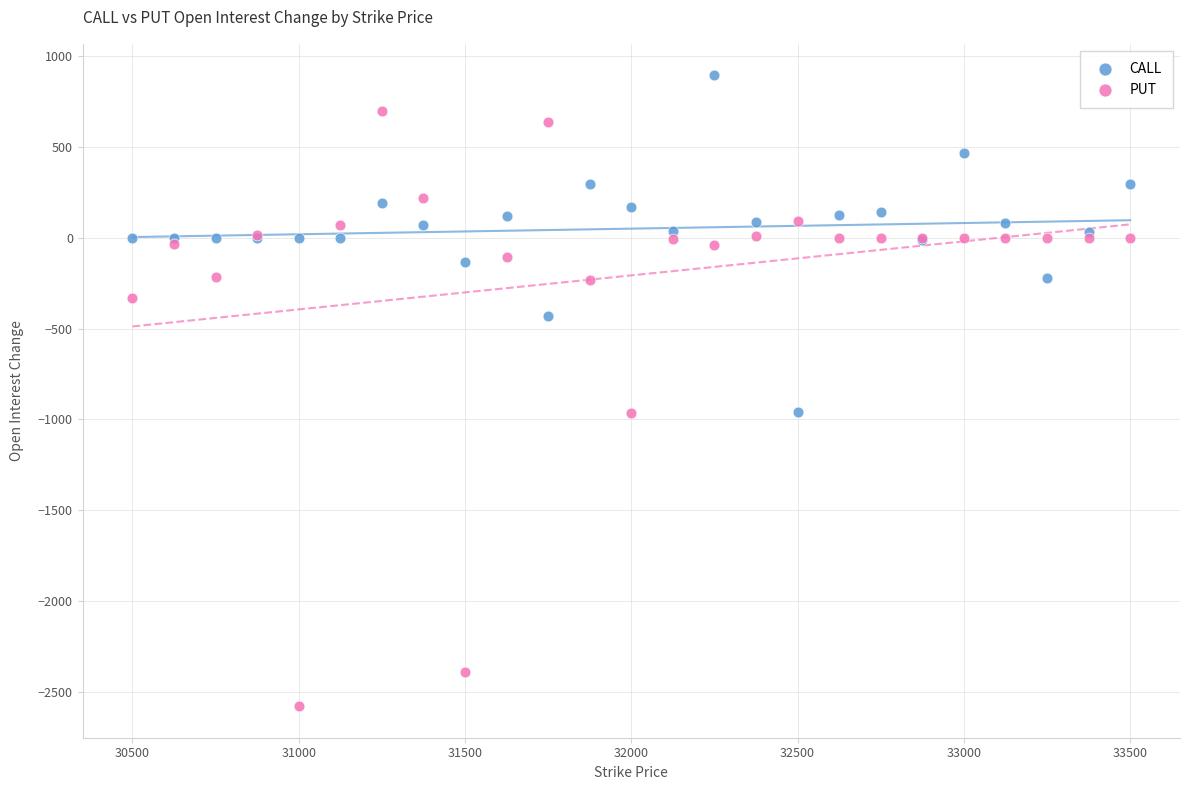

Which series has the widest spread of Y values?

PUT